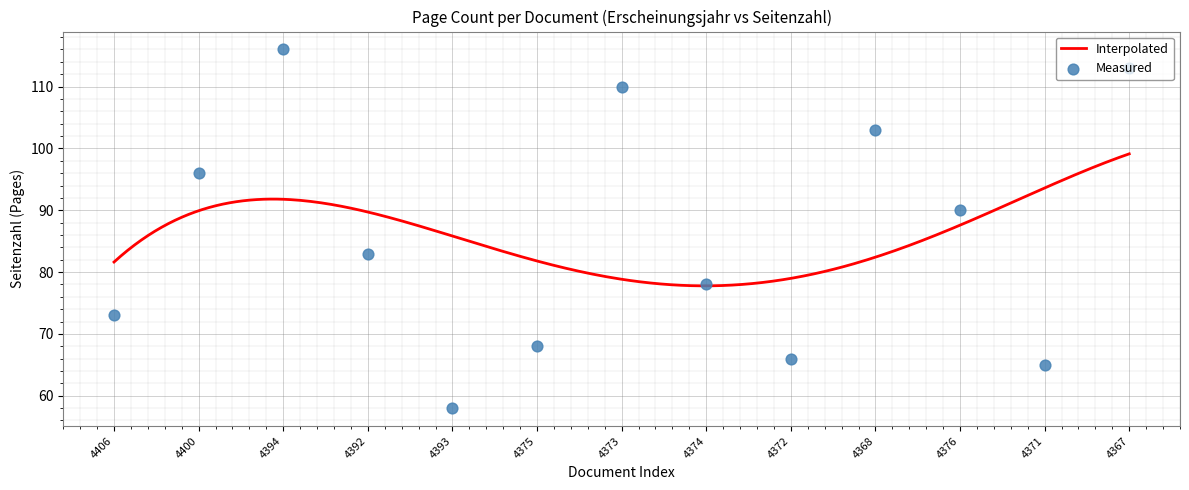

What is the ratio of the value at 4376 to the value at 4368?

0.9